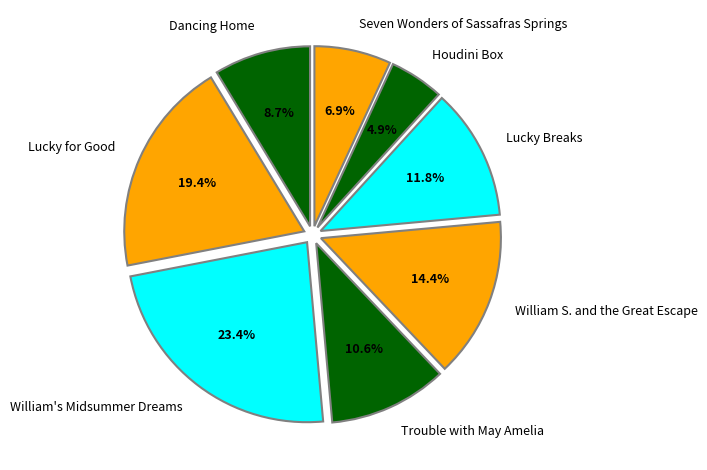

Which category has the smallest portion of the pie?

Houdini Box